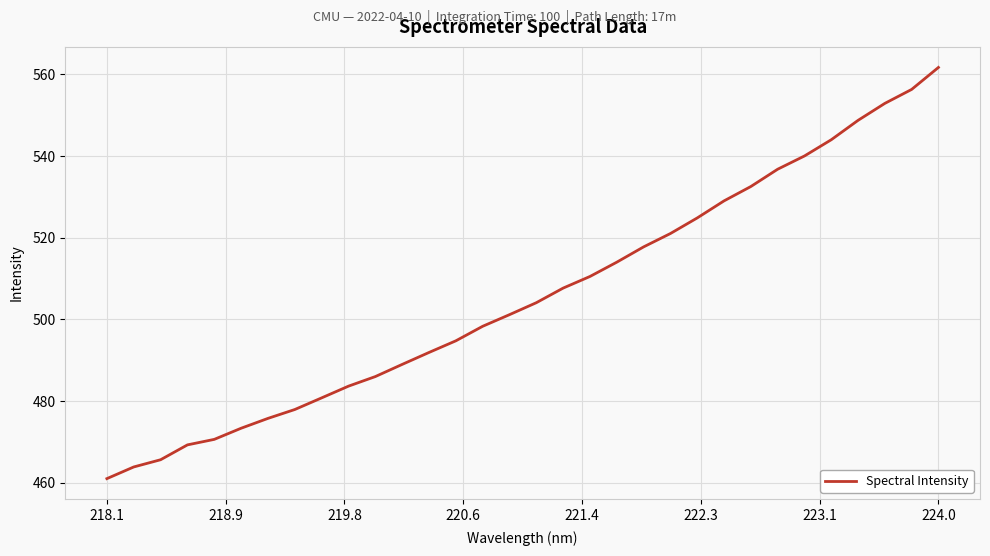

What is the difference between the maximum and minimum values?

100.7